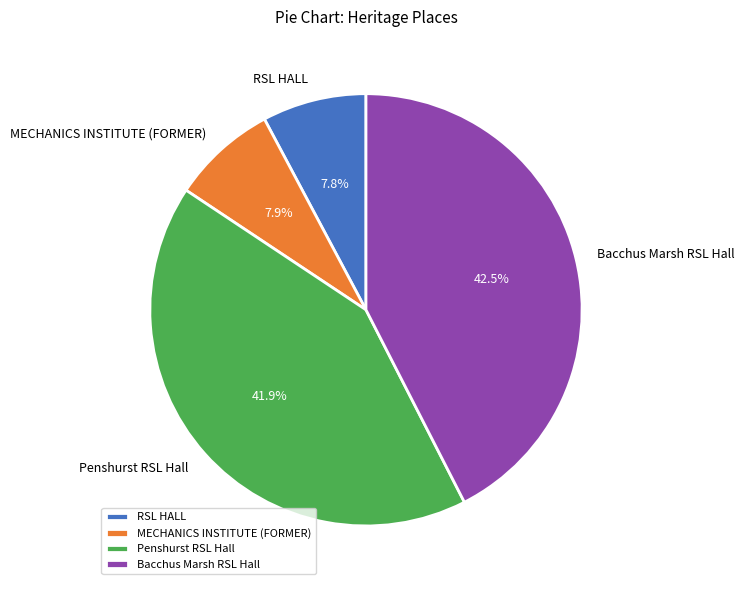

How many slices are in this pie chart?

4